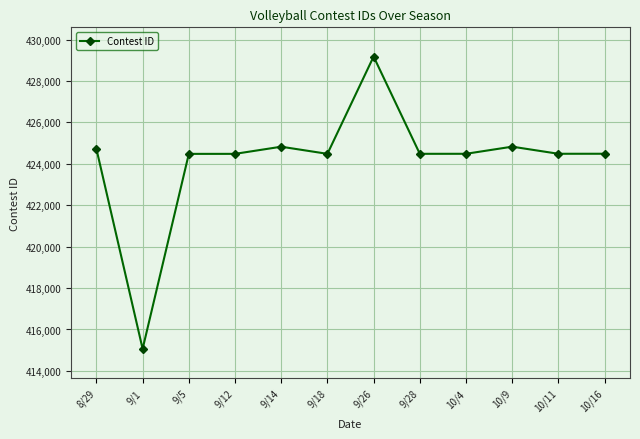

How many lines are shown in the chart?

1